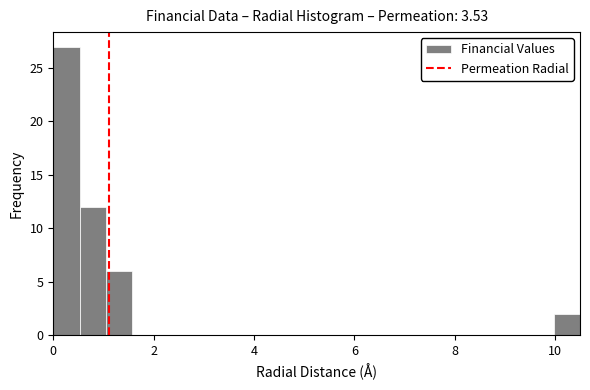

Around what value on the x-axis is the tallest bar? Give the approximate position of its centre, as read against the axis.

0.2